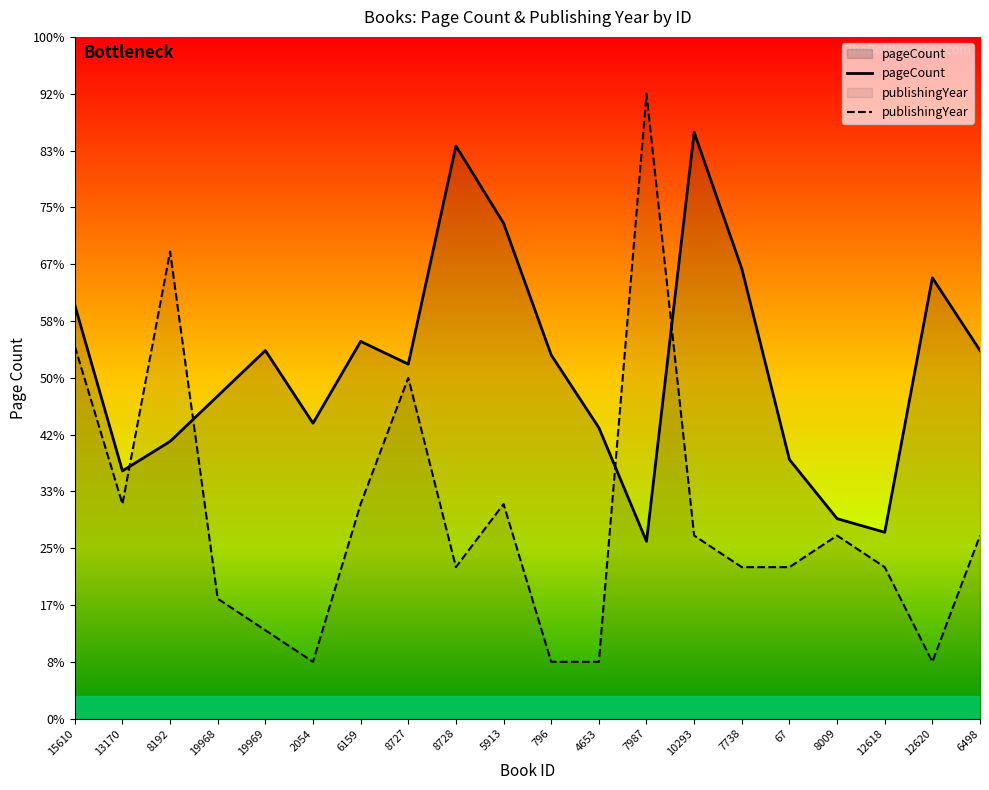

What is the sum of all pageCount values?

12404.0